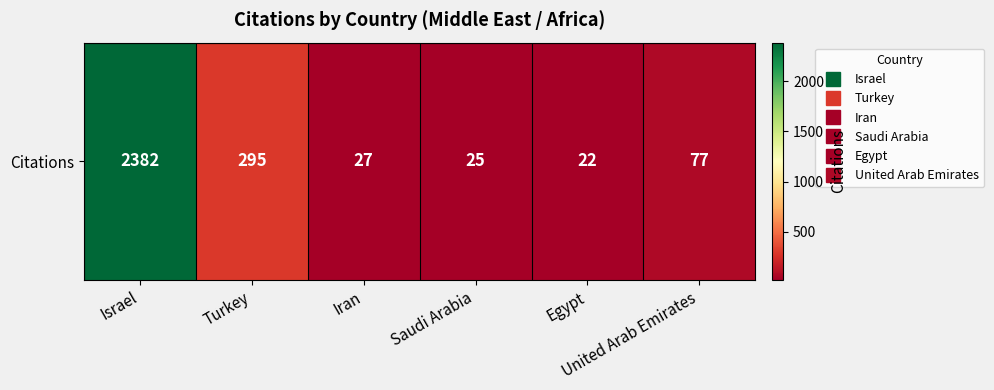

How many data points are above 77?

2